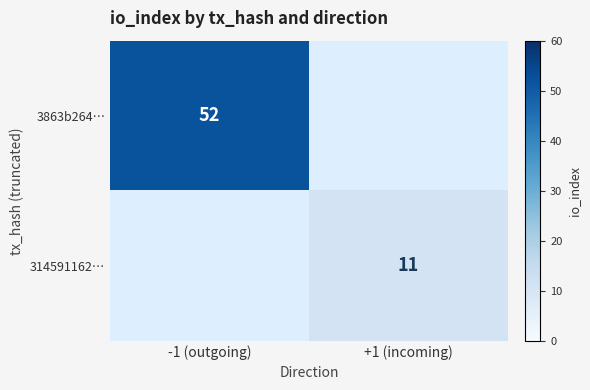

The value of 3863b264… at -1 (outgoing) is 52. True or false?

True